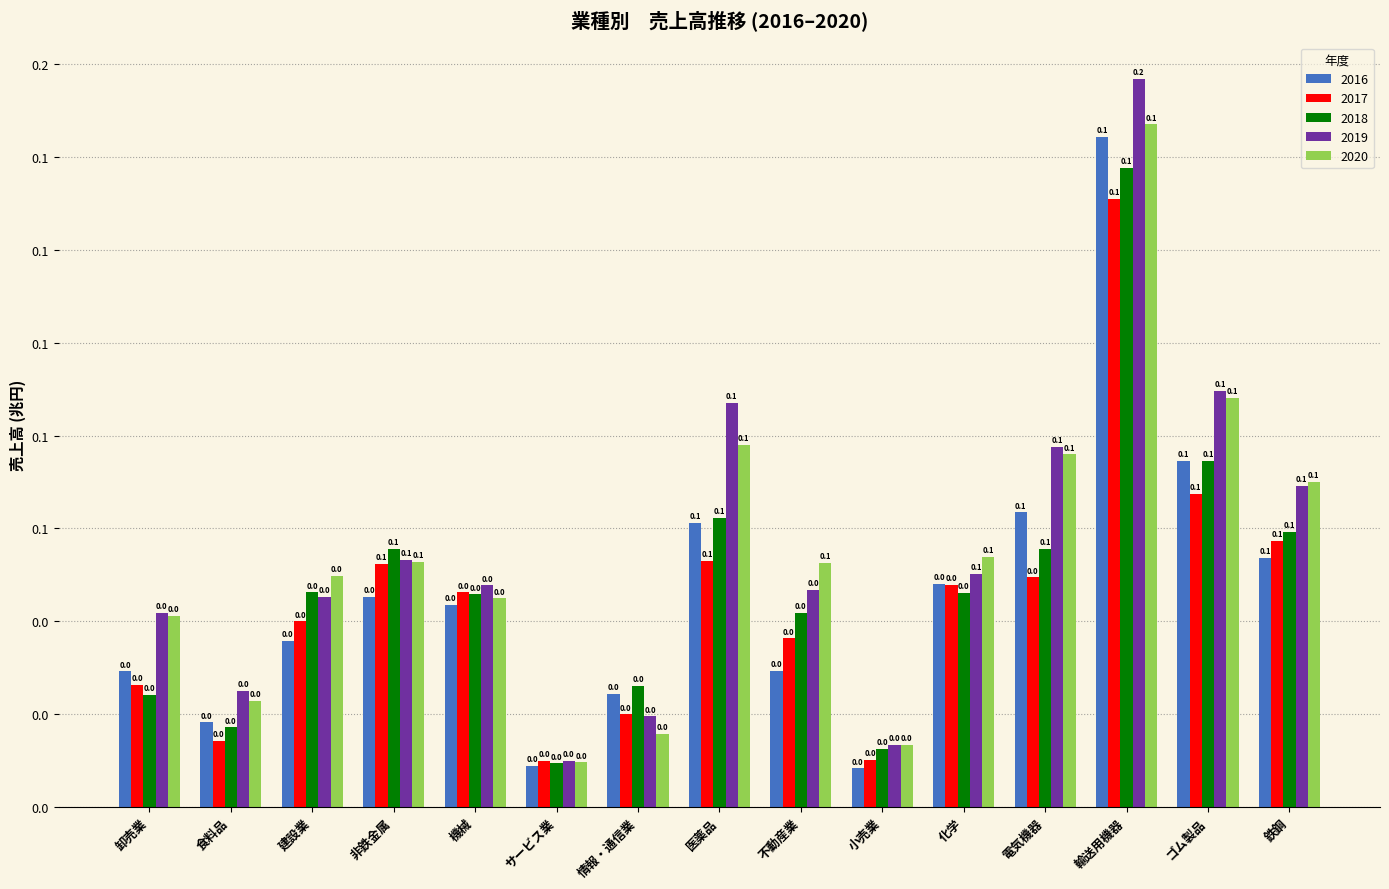

What are all the series names shown in the legend?

2016, 2017, 2018, 2019, 2020